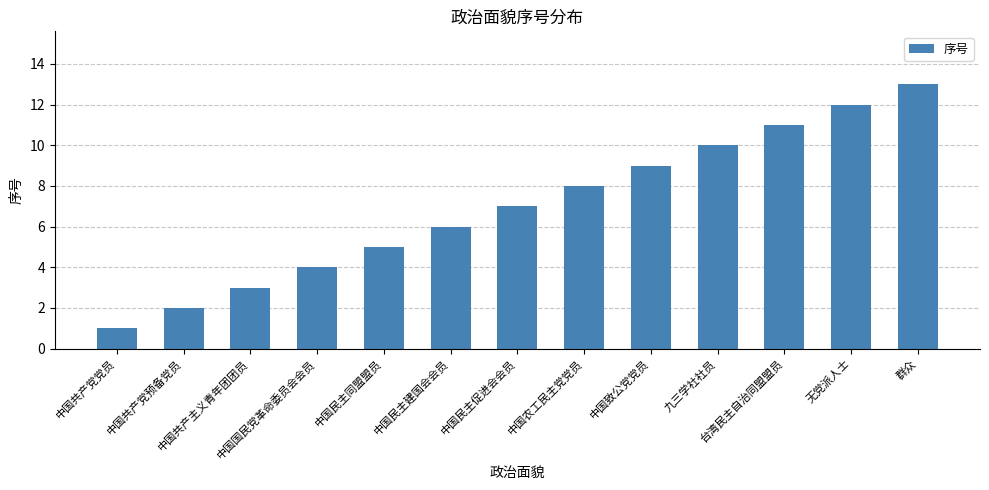

Reading left to right, list all the values displayed in this chart.

1	2	3	4	5	6	7	8	9	10	11	12	13